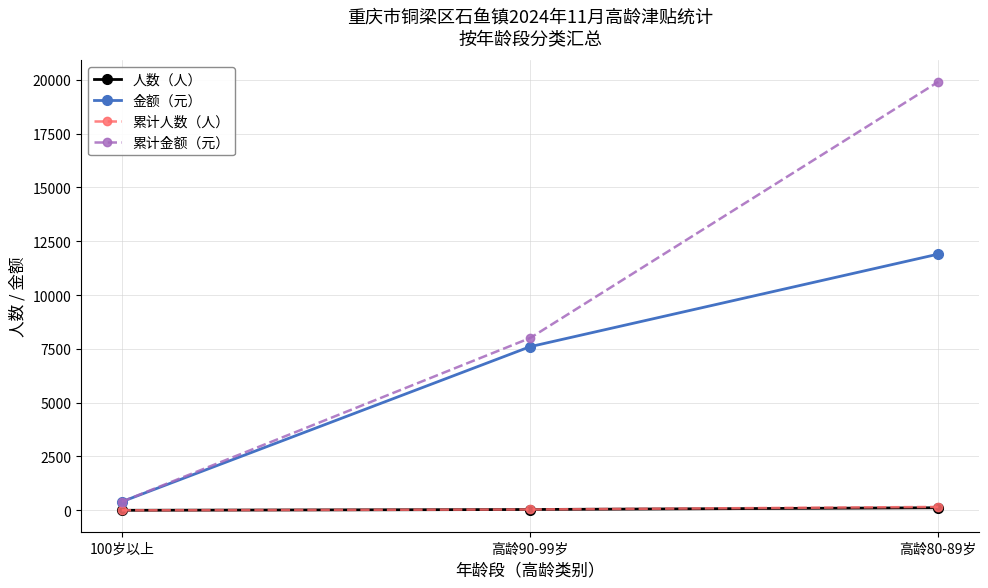

What is the maximum value shown in the chart?

19900